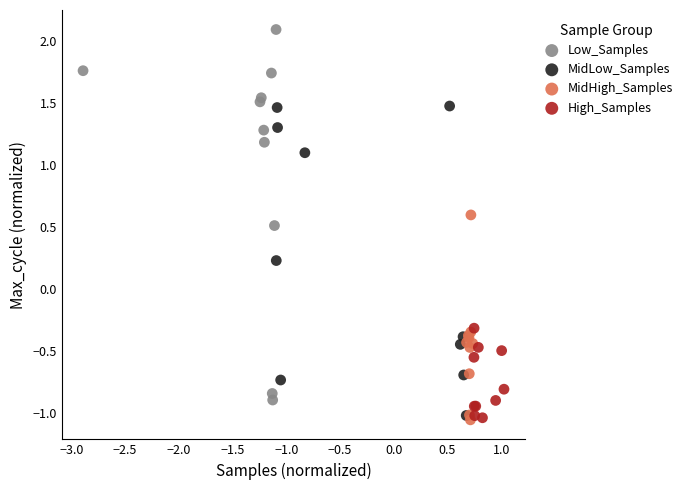

Which series contains the highest Y value?

Low_Samples